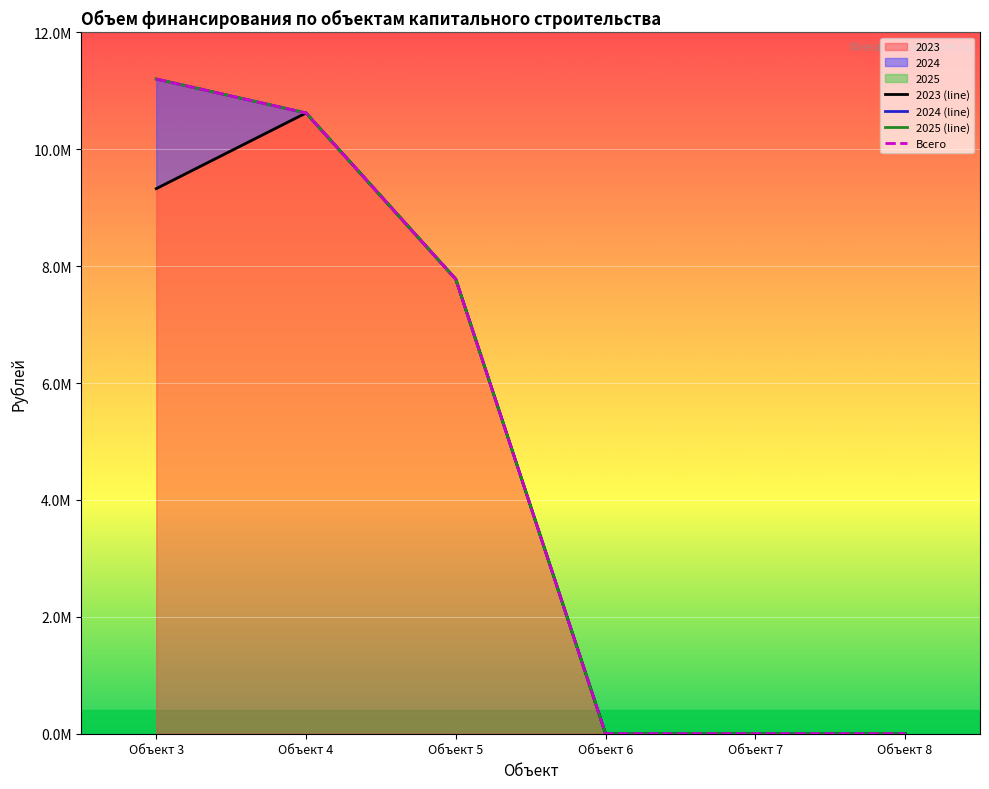

True or false: 2023 (line) and 2025 (line) cross at least once.

False